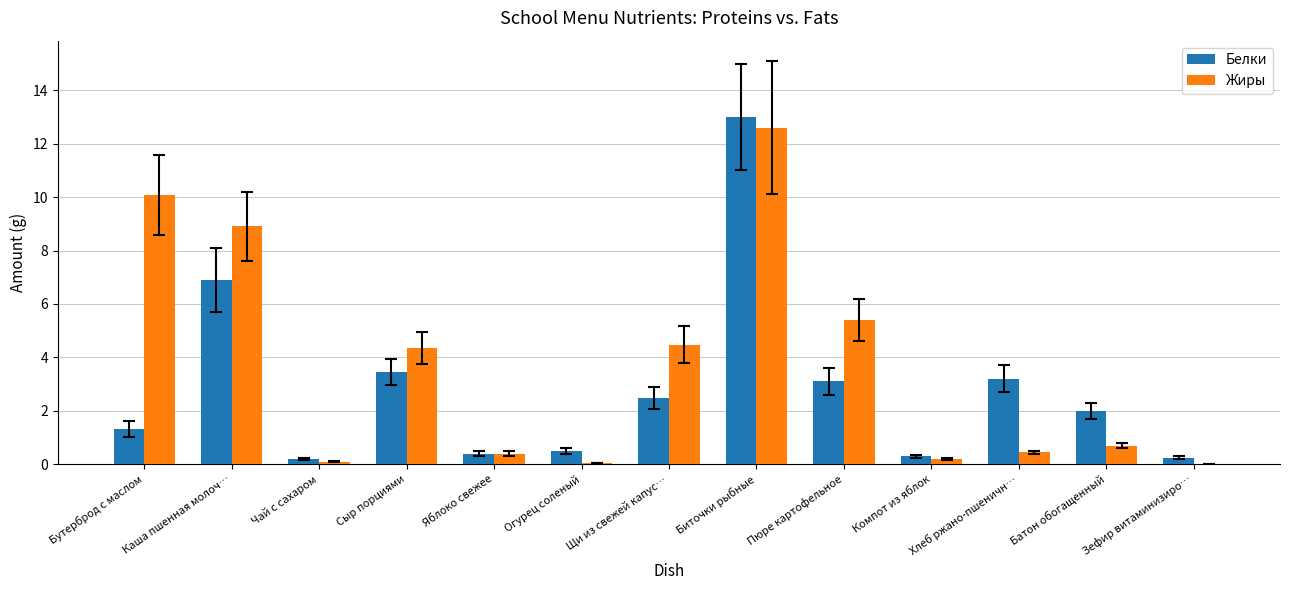

Between Сыр порциями and Зефир витаминизиро…, which series saw the biggest shift?

Жиры